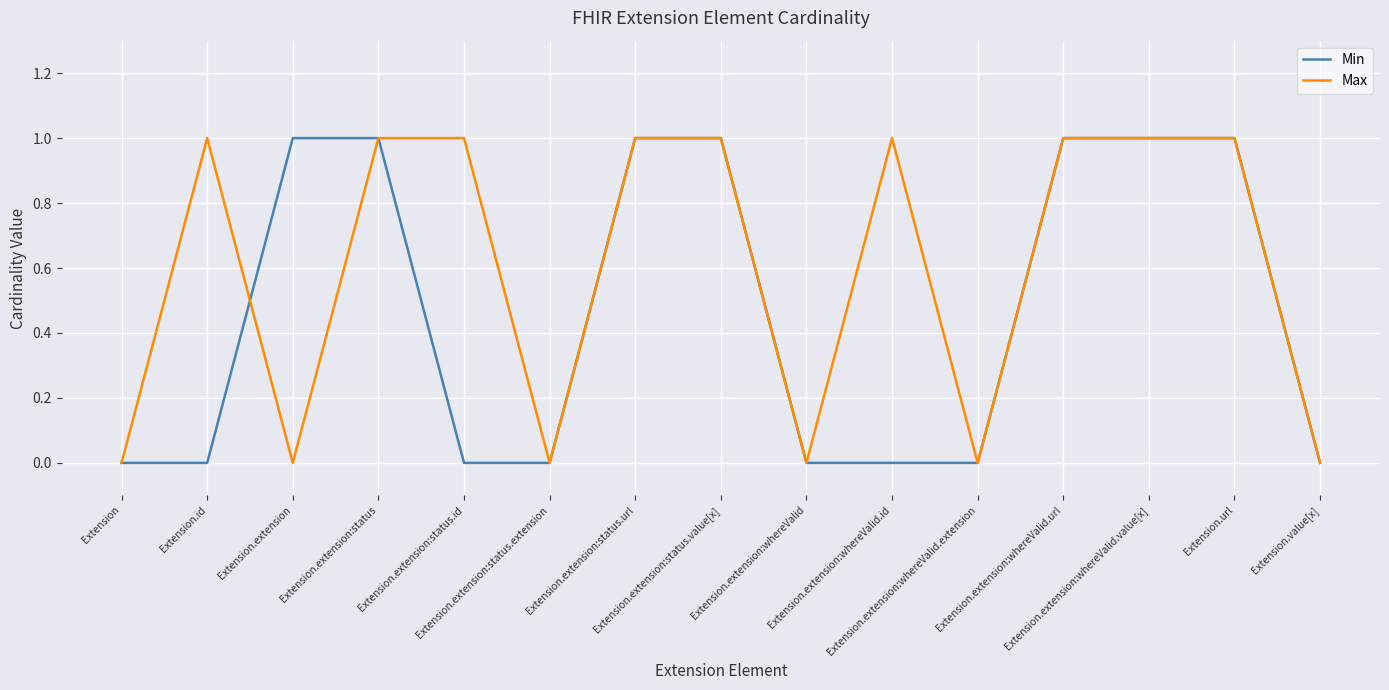

Which series has the largest total across all categories?

Max